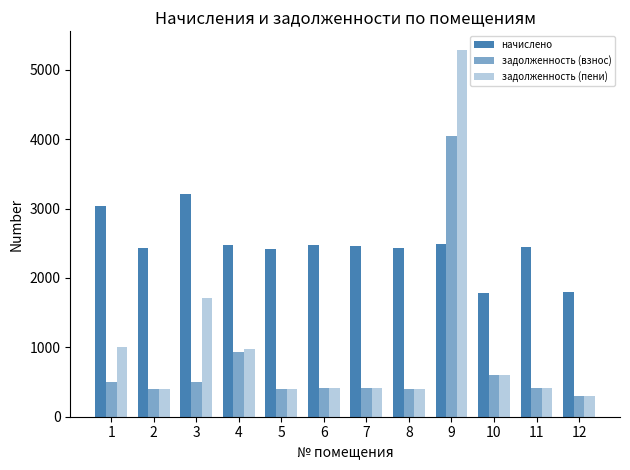

Which series has the widest spread of values?

задолженность (пени)